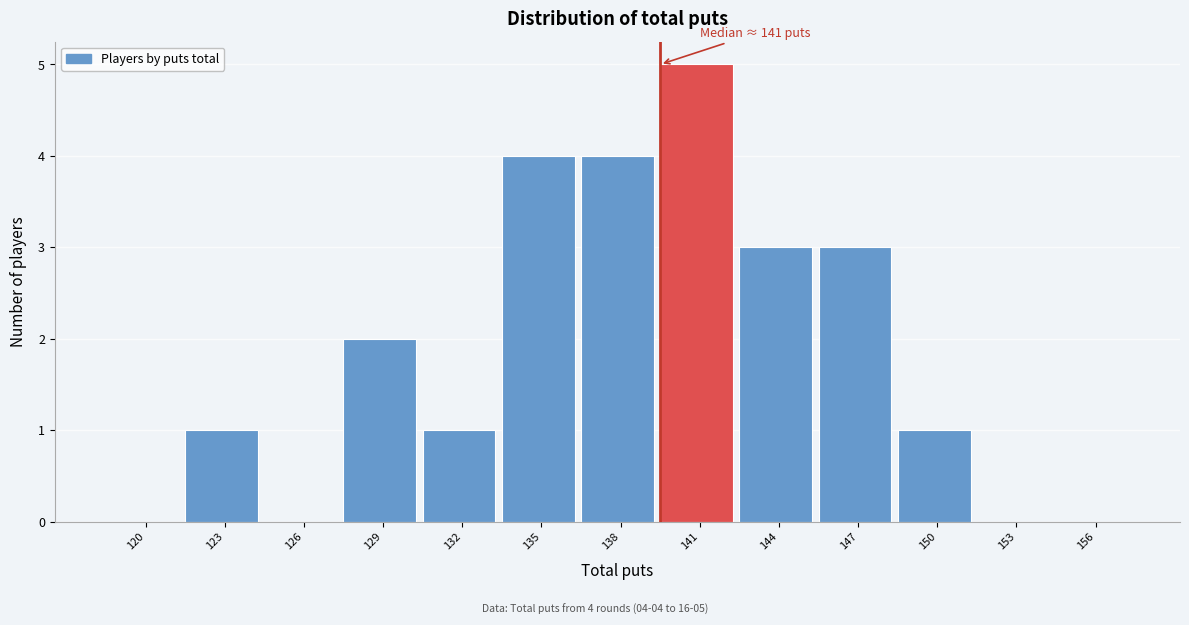

Reading left to right, extract all data points from this chart.

120=0	123=1	126=0	129=2	132=1	135=4	138=4	141=5	144=3	147=3	150=1	153=0	156=0